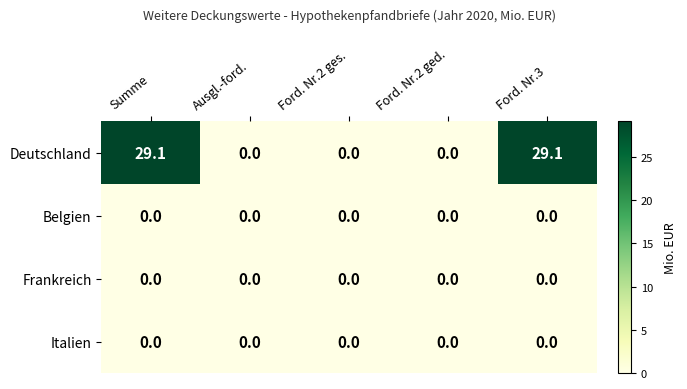

Reading right to left, list all the values displayed in this chart.

Deutschland: 29.1	0.0	0.0	0.0	29.1
Belgien: 0.0	0.0	0.0	0.0	0.0
Frankreich: 0.0	0.0	0.0	0.0	0.0
Italien: 0.0	0.0	0.0	0.0	0.0